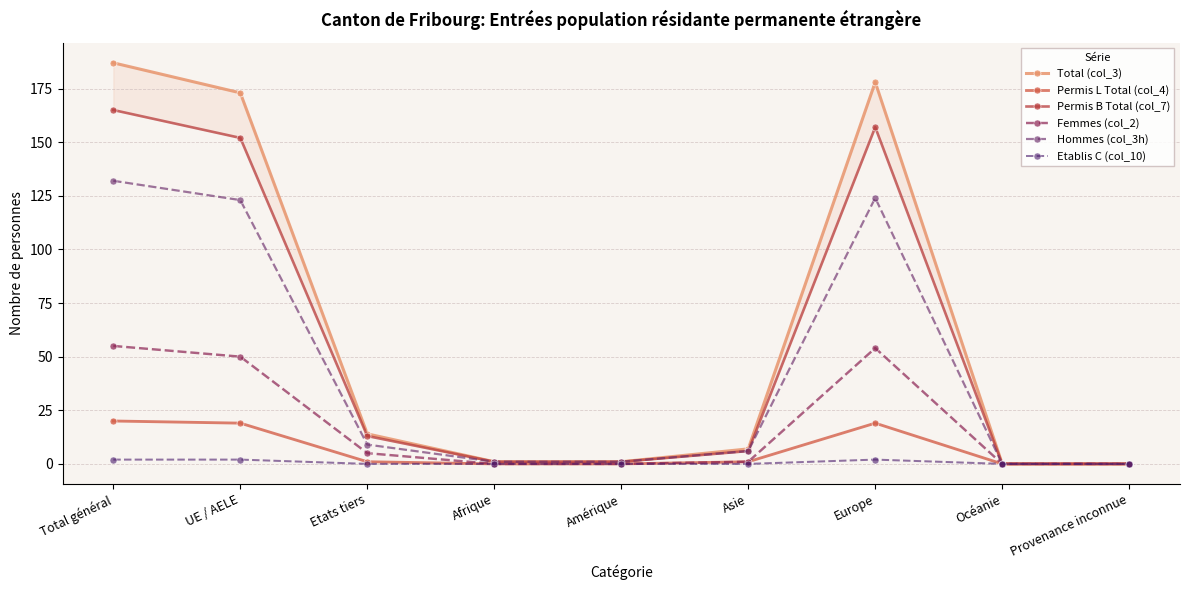

The value of Permis B Total (col_7) at Provenance inconnue is 0. True or false?

True